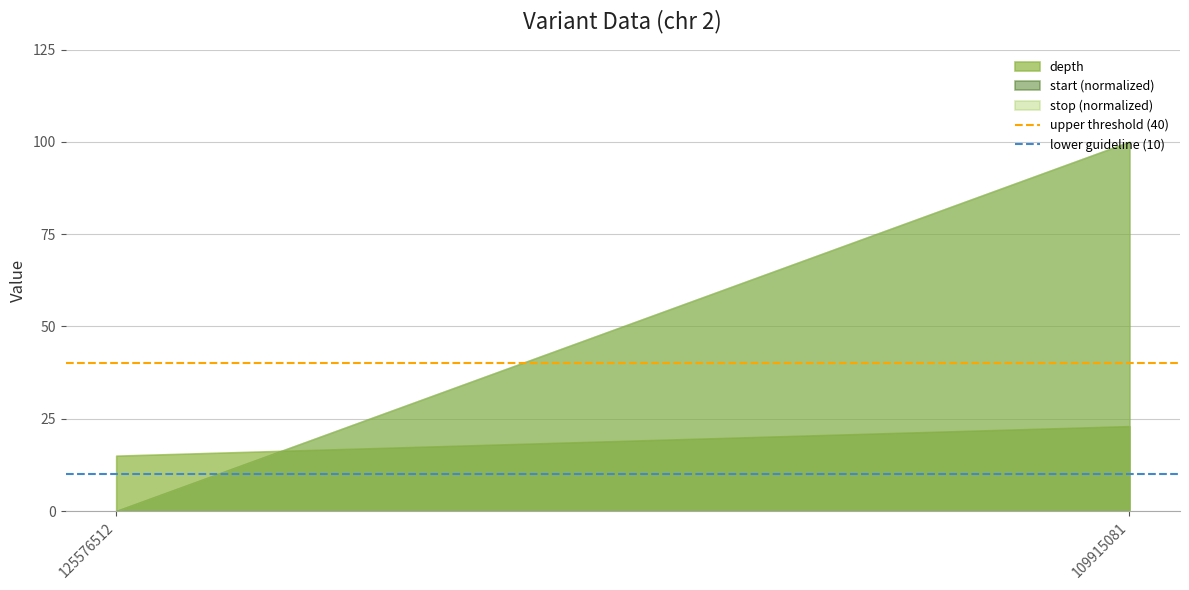

List the labels in order of lower guideline (10) value, smallest first.

125576512, 109915081